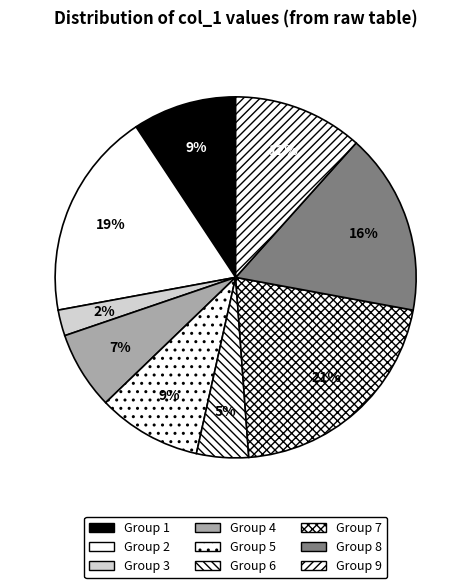

Count the number of slices in the pie.

9